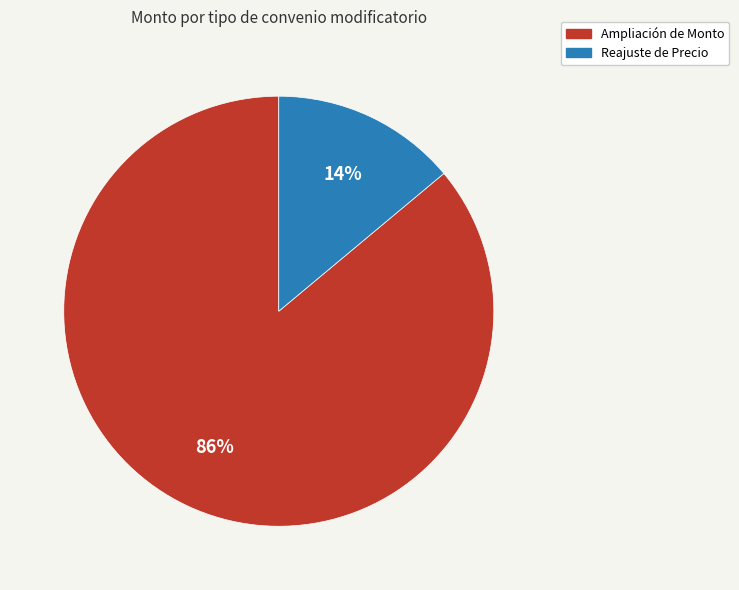

Do Ampliación de Monto and Reajuste de Precio together represent more than half of the pie?

Yes